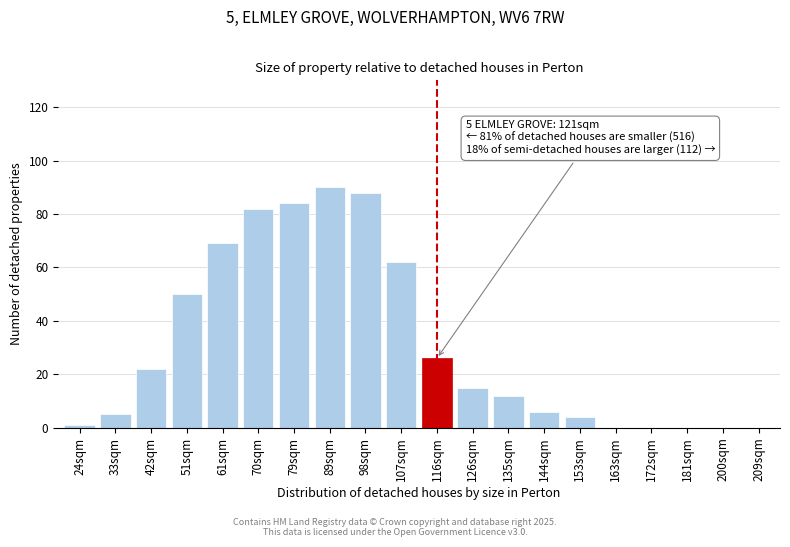

Reading left to right, extract all data points from this chart.

24sqm=1	33sqm=5	42sqm=22	51sqm=50	61sqm=69	70sqm=82	79sqm=84	89sqm=90	98sqm=88	107sqm=62	116sqm=26	126sqm=15	135sqm=12	144sqm=6	153sqm=4	163sqm=0	172sqm=0	181sqm=0	200sqm=0	209sqm=0